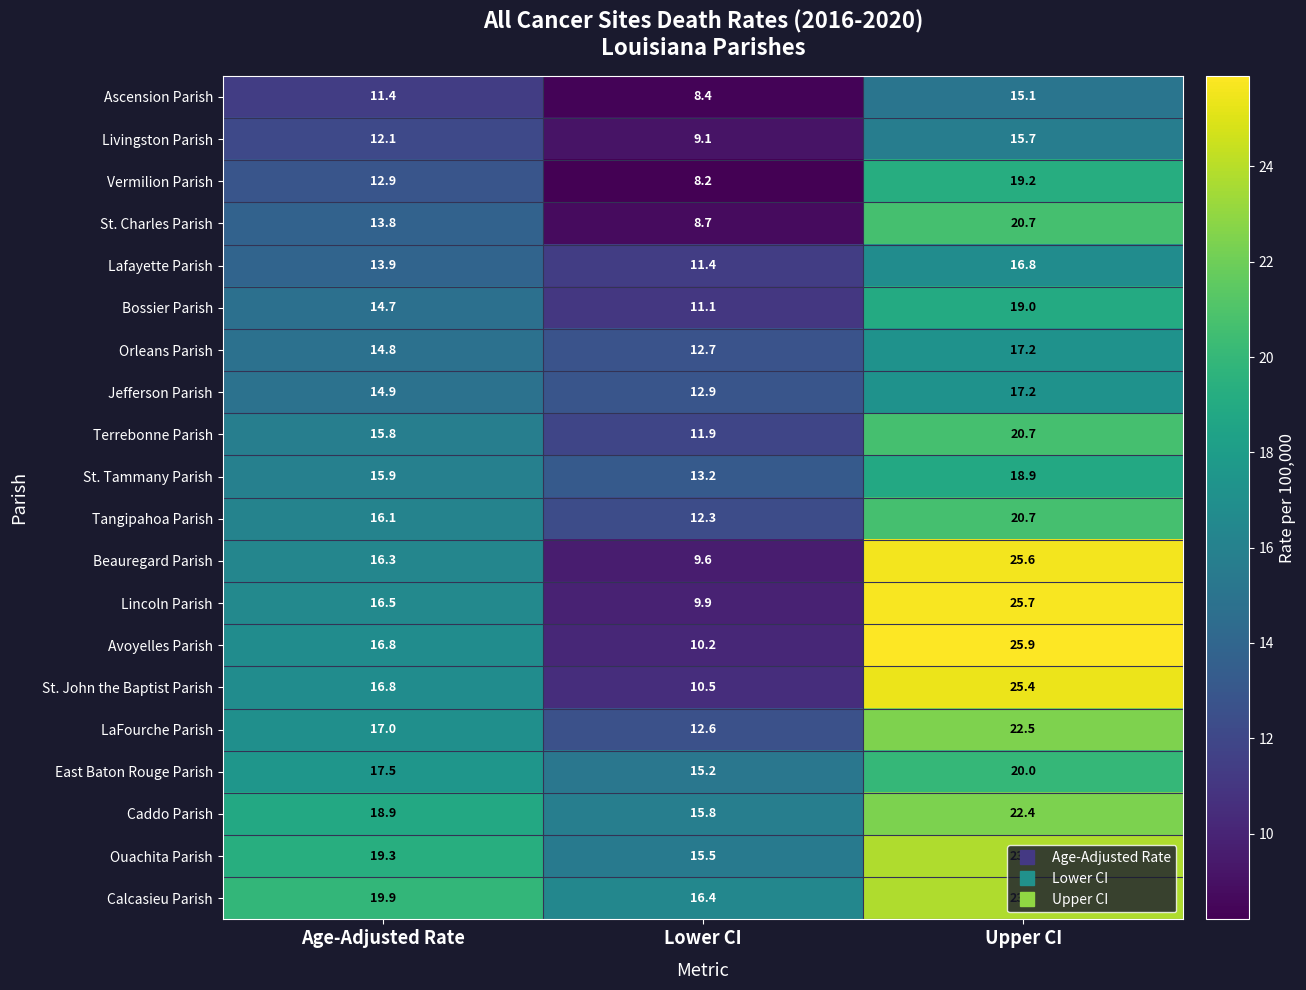

What is the approximate value of Caddo Parish at Age-Adjusted Rate?

18.9